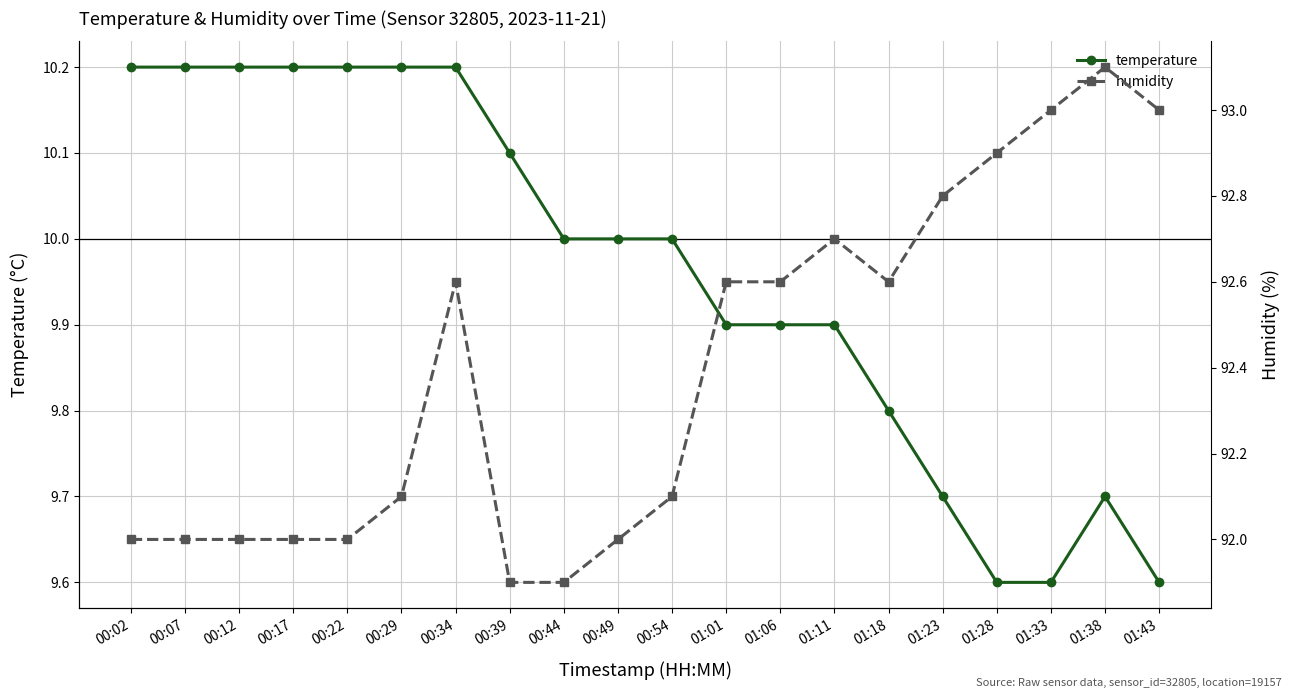

What is the spread (max minus min) of values at 00:44?

81.9